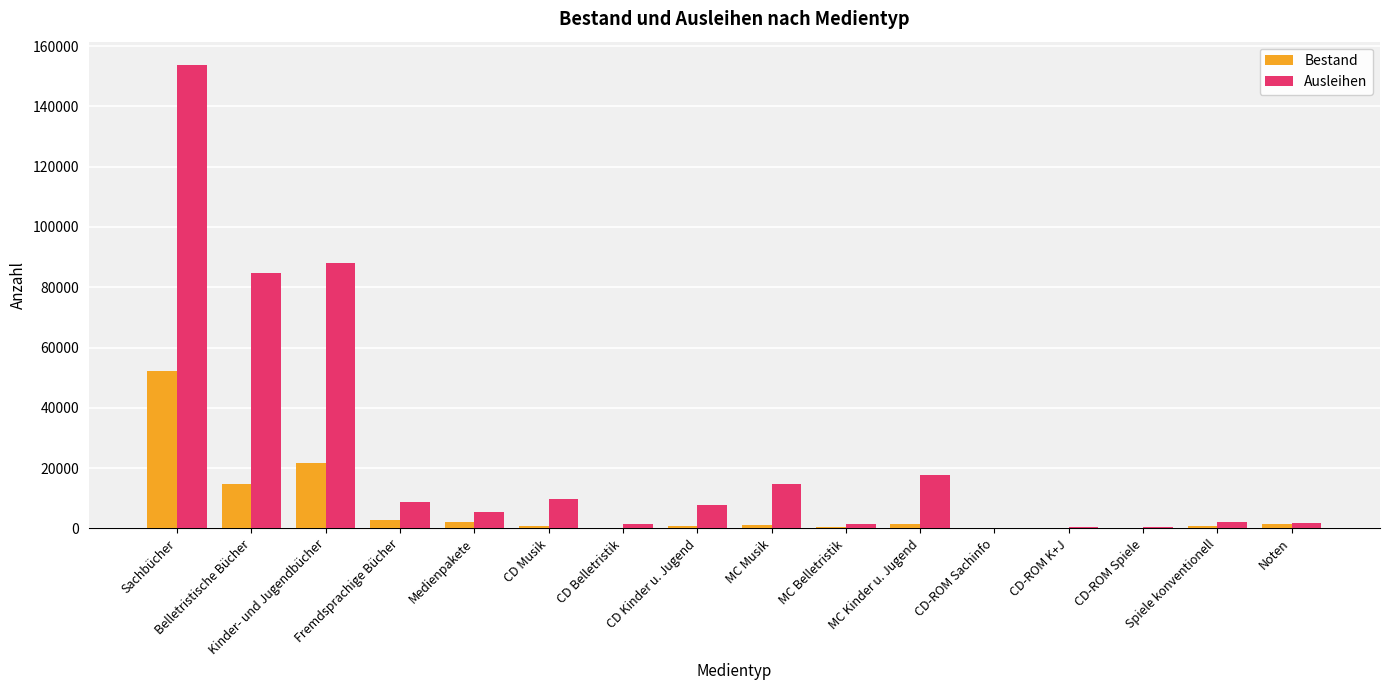

What is the sum of all Ausleihen values?

398160